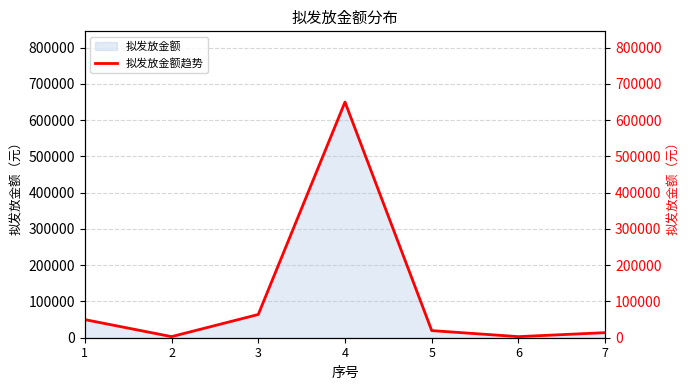

How many lines are shown in the chart?

1